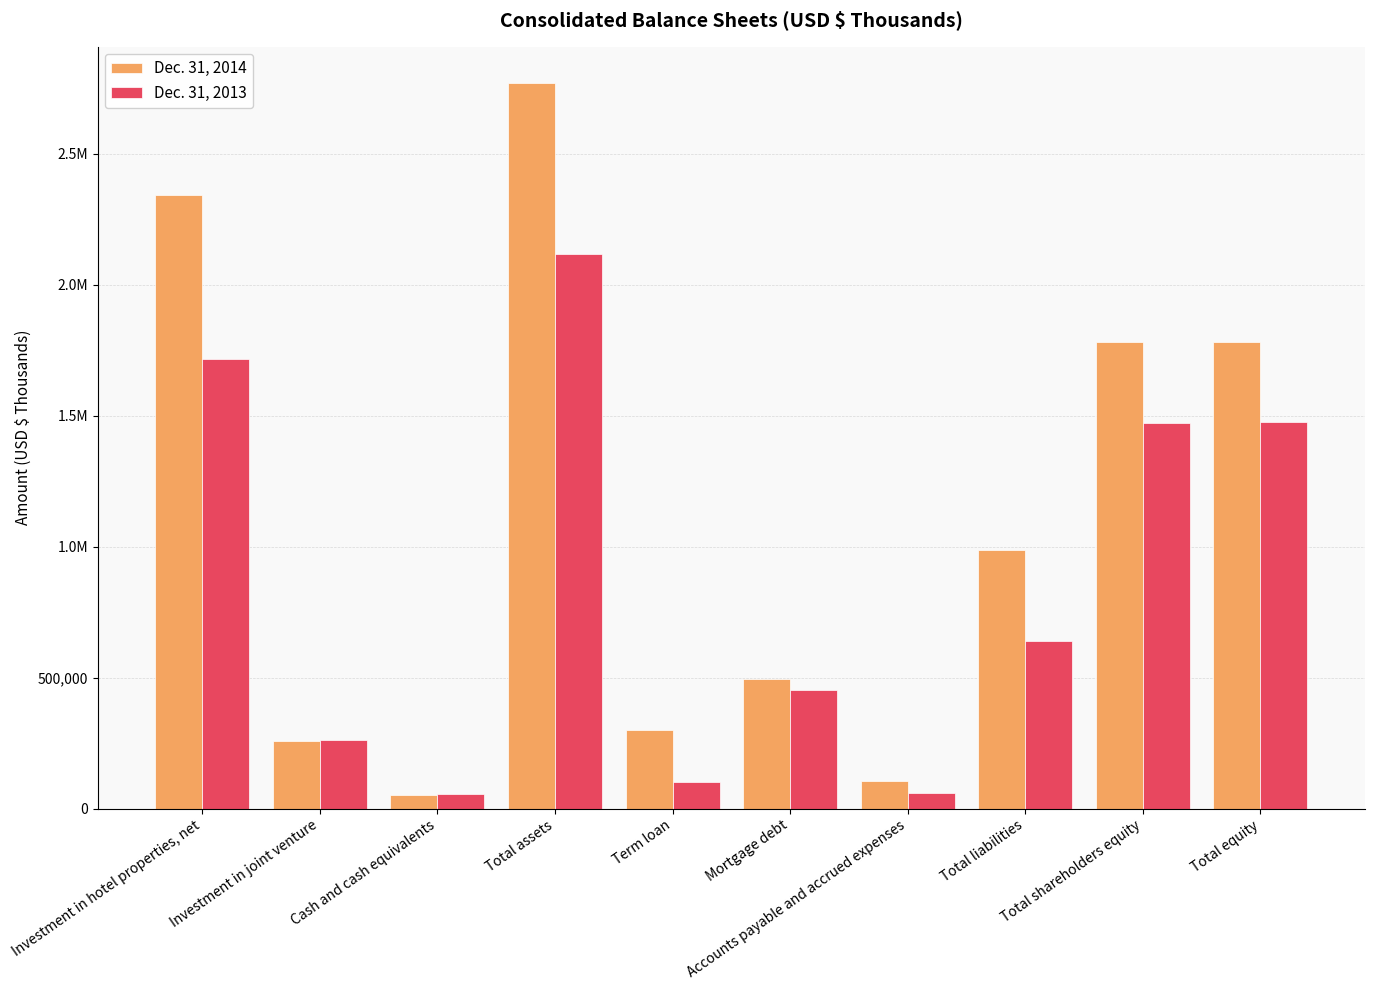

What are all the series names shown in the legend?

Dec. 31, 2014, Dec. 31, 2013